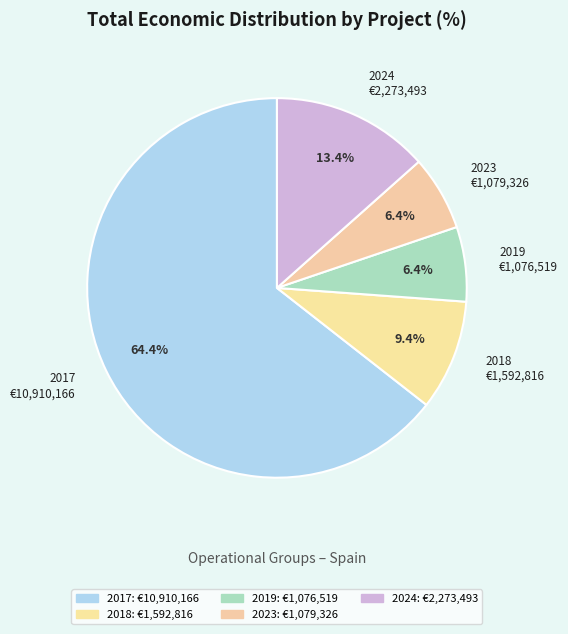

To the nearest percent, what is the difference between the largest and smallest slice percentages?

58%